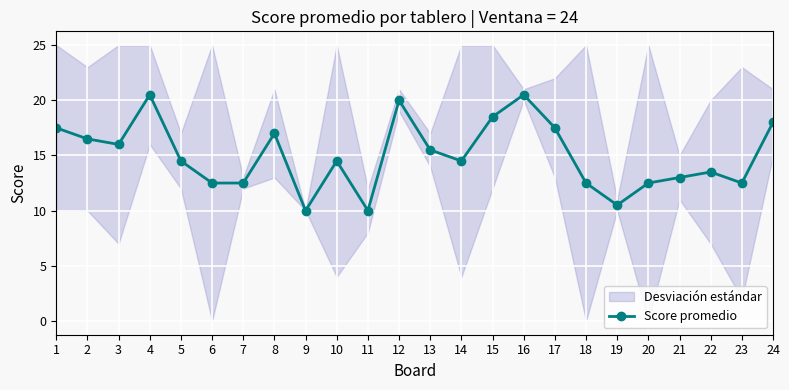

Read the value at 12.

20.0